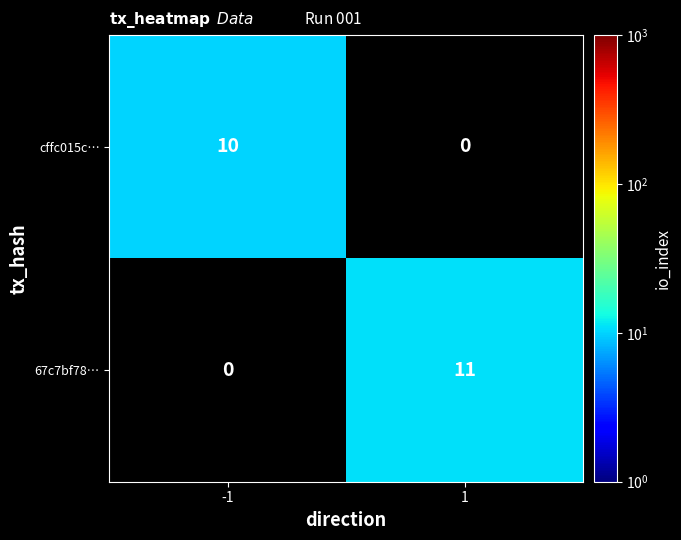

Is it true that 67c7bf78… equals 6.2 at 1?

False